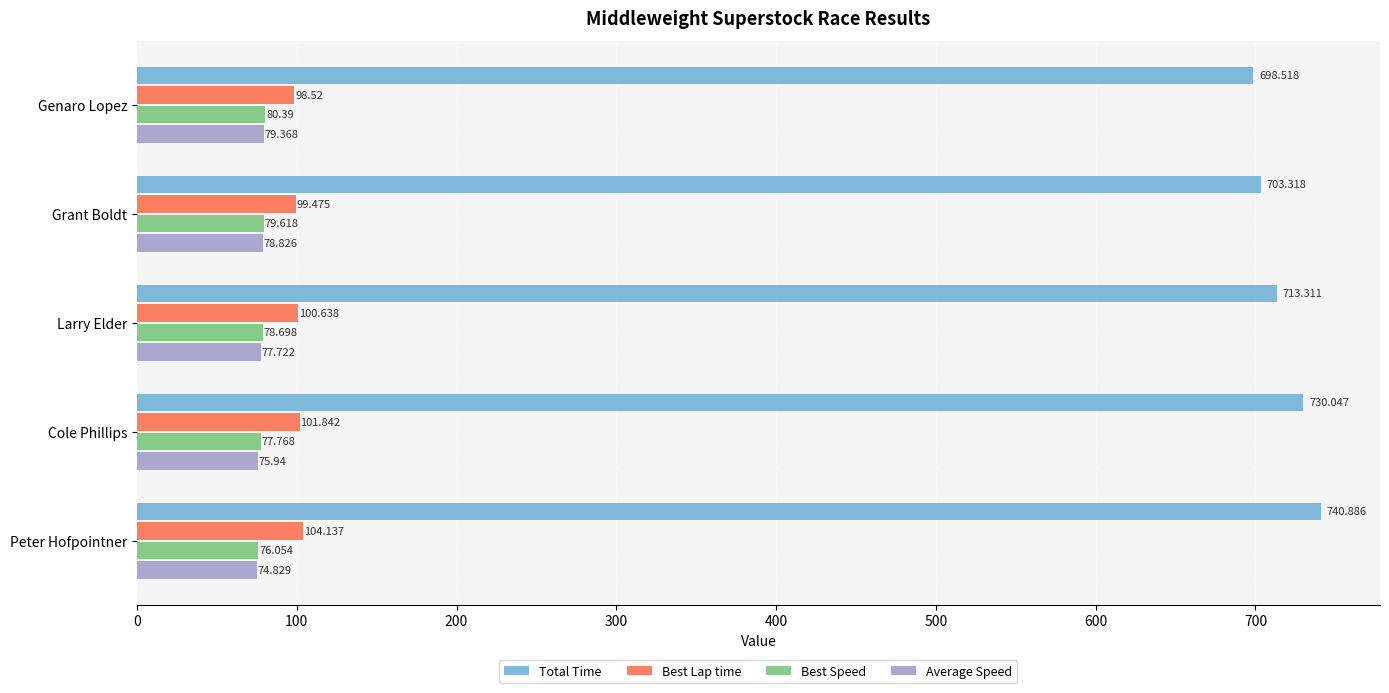

Rank the series by their maximum value, from lowest to highest.

Average Speed, Best Speed, Best Lap time, Total Time